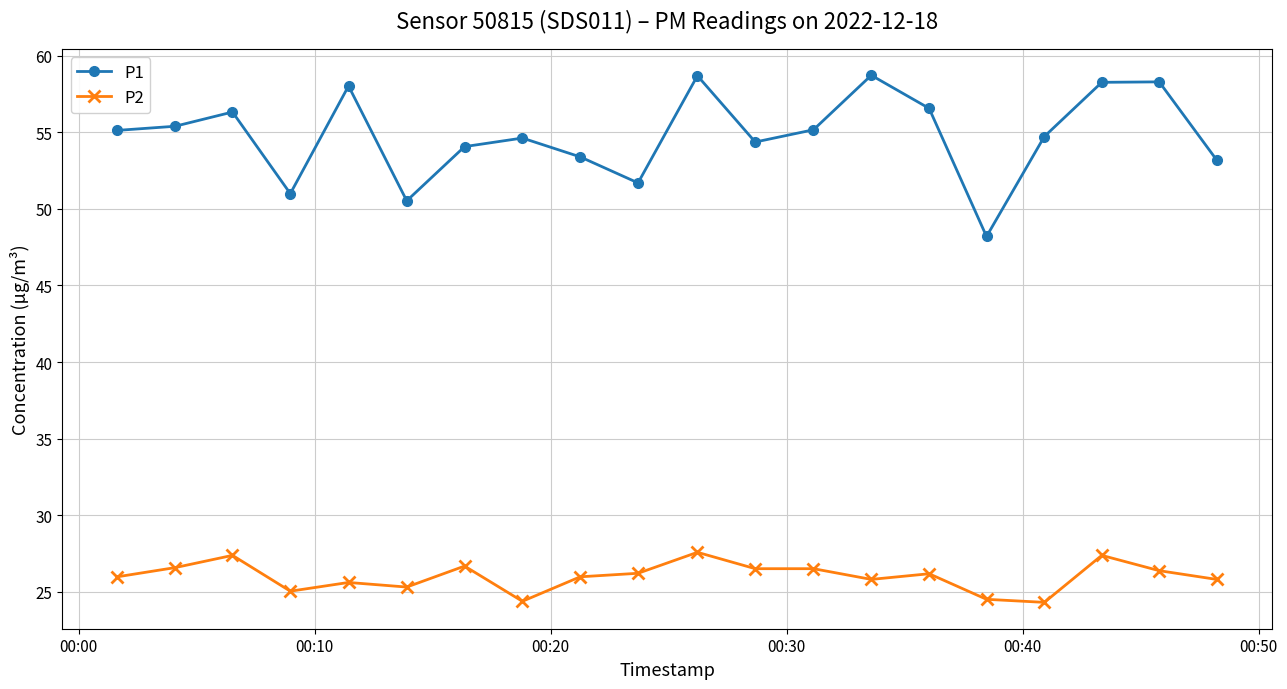

True or false: P1 has more than 2 interior local peaks.

True